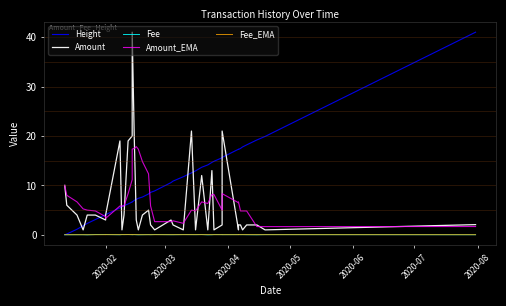

In Amount, how many points are lower than both neighbors (excluding endpoints)?

12